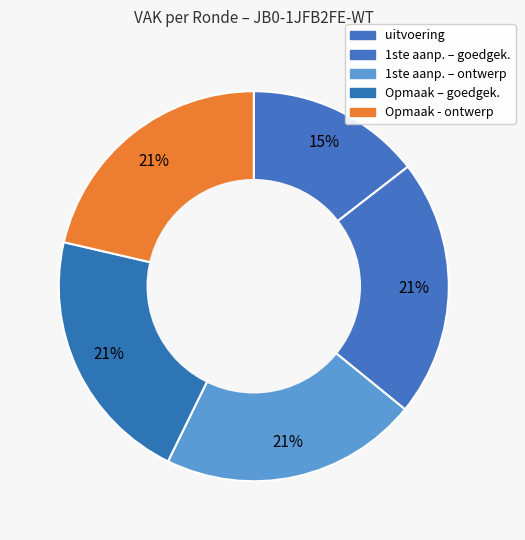

What is the smallest slice in the pie chart?

uitvoering